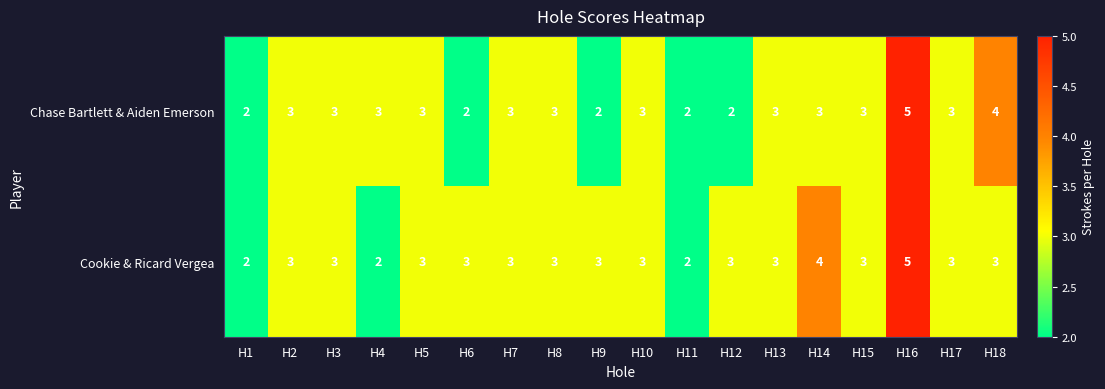

At which category does the chart reach its peak across all series?

H16